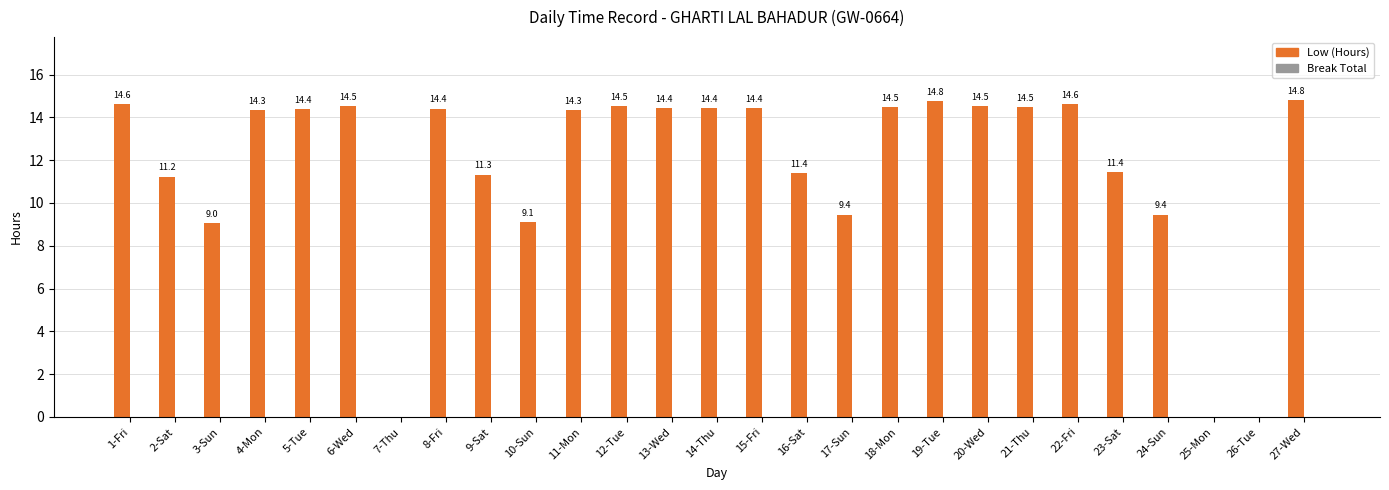

Read the value at 20-Wed.

14.5